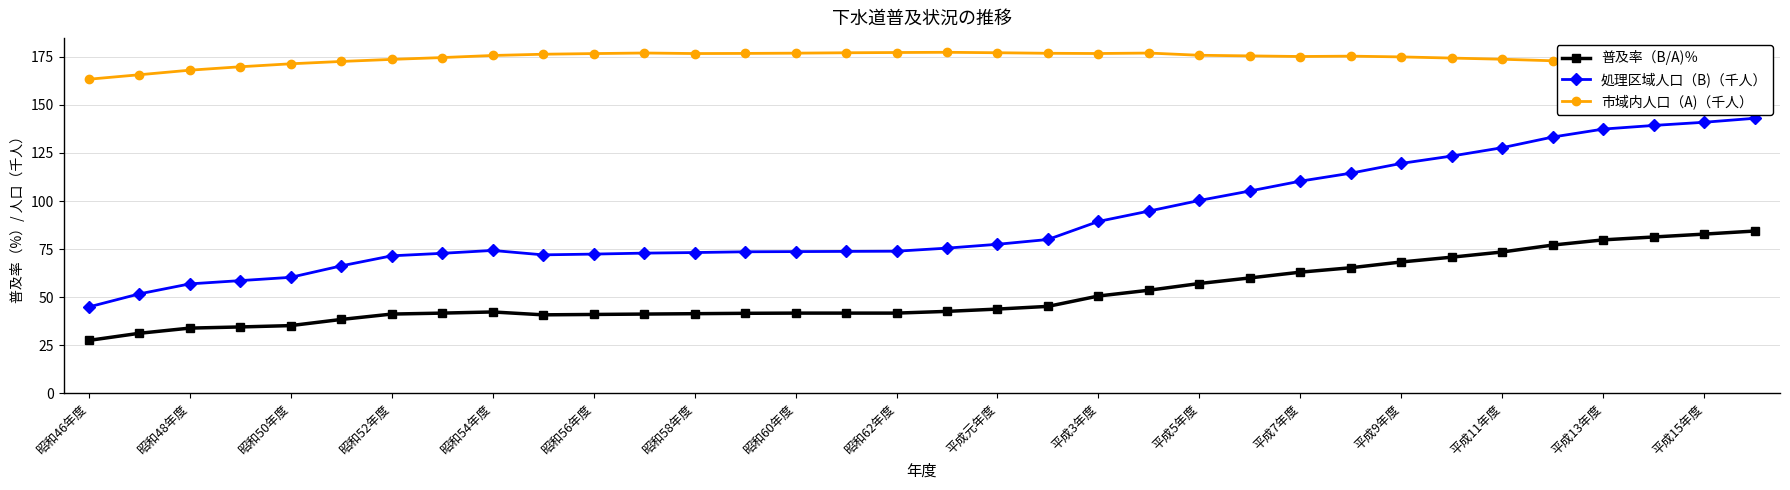

True or false: 処理区域人口（B)（千人） and 市域内人口（A)（千人） cross at least once.

False